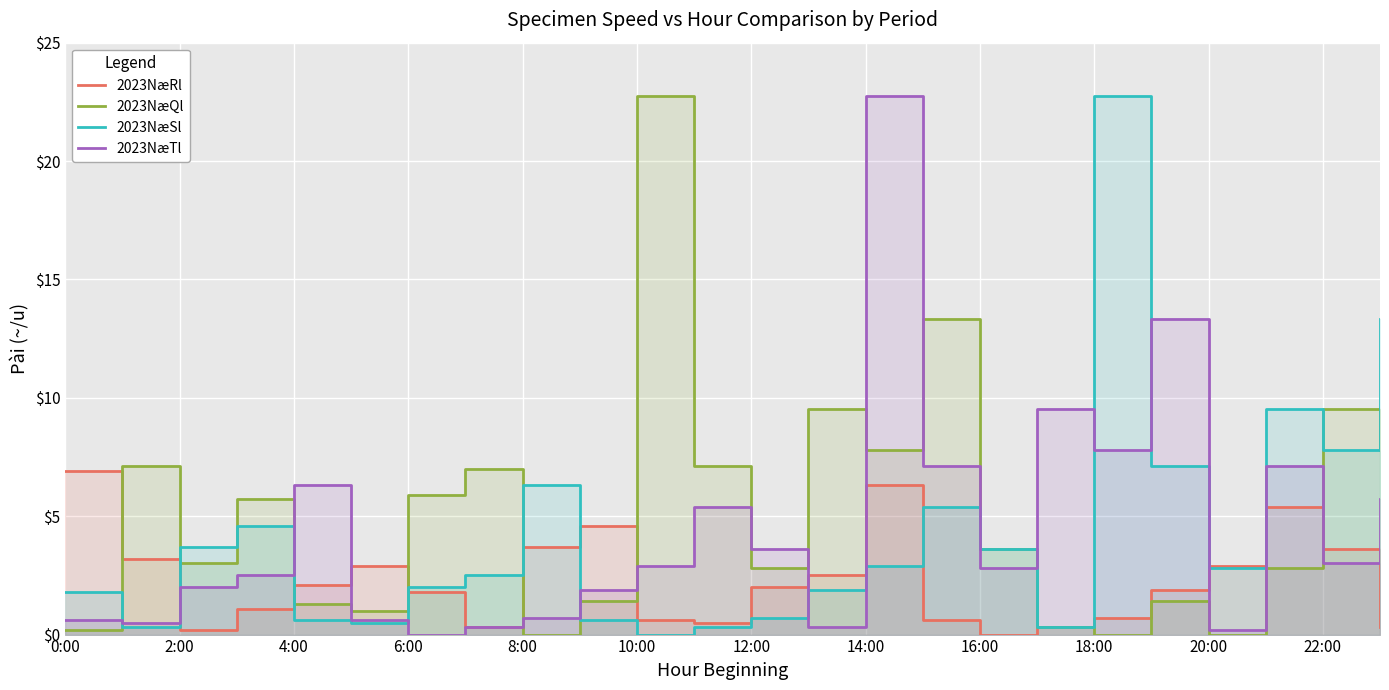

What is the maximum value shown in the chart?

22.7